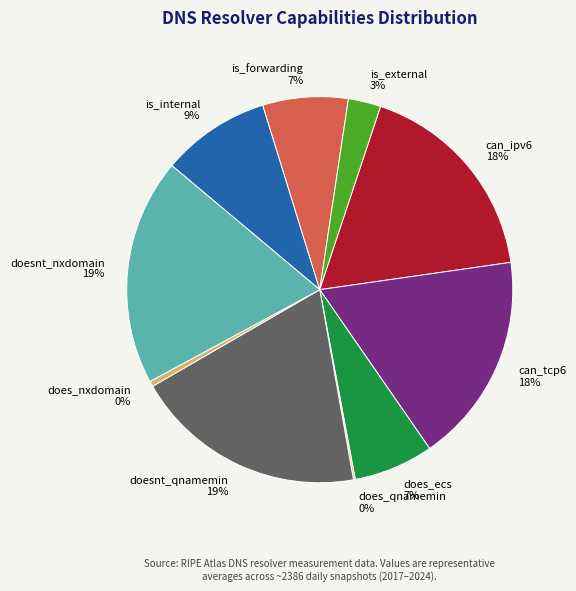

Is it true that does_ecs is 7% of the pie?

True